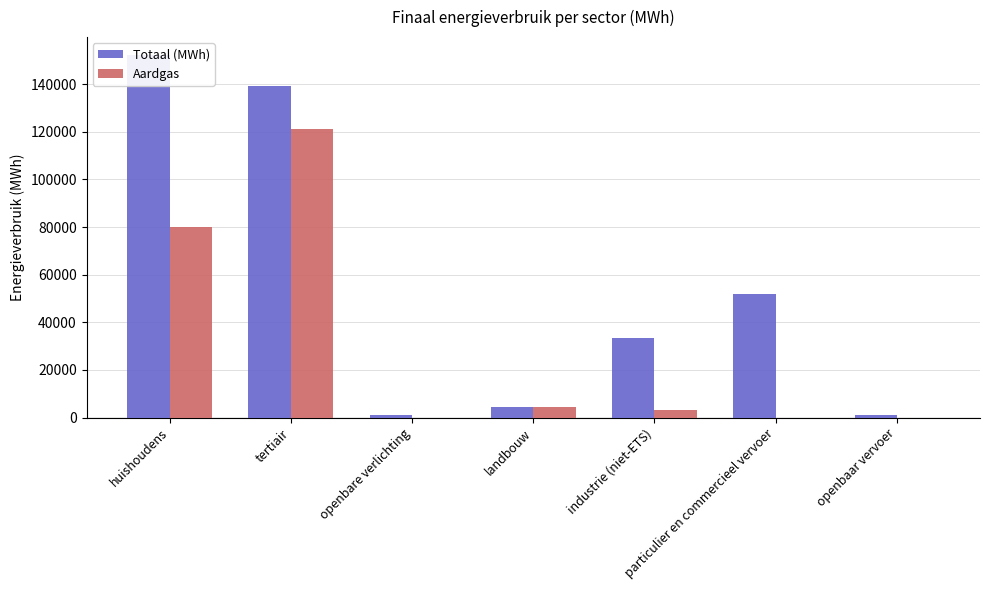

What is the value of the Aardgas bar at the 5th from the left?

3367.2